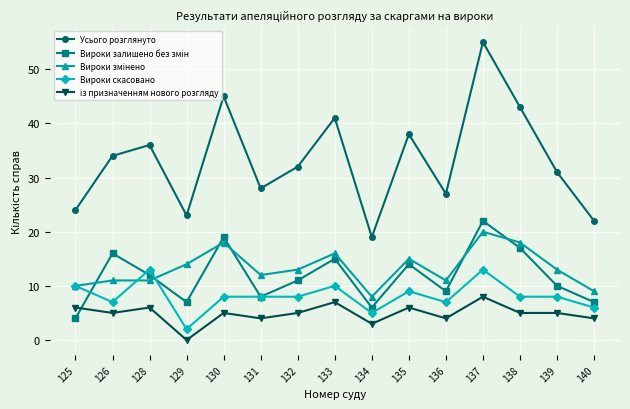

True or false: Вироки скасовано has a value of 5 at 134.

True